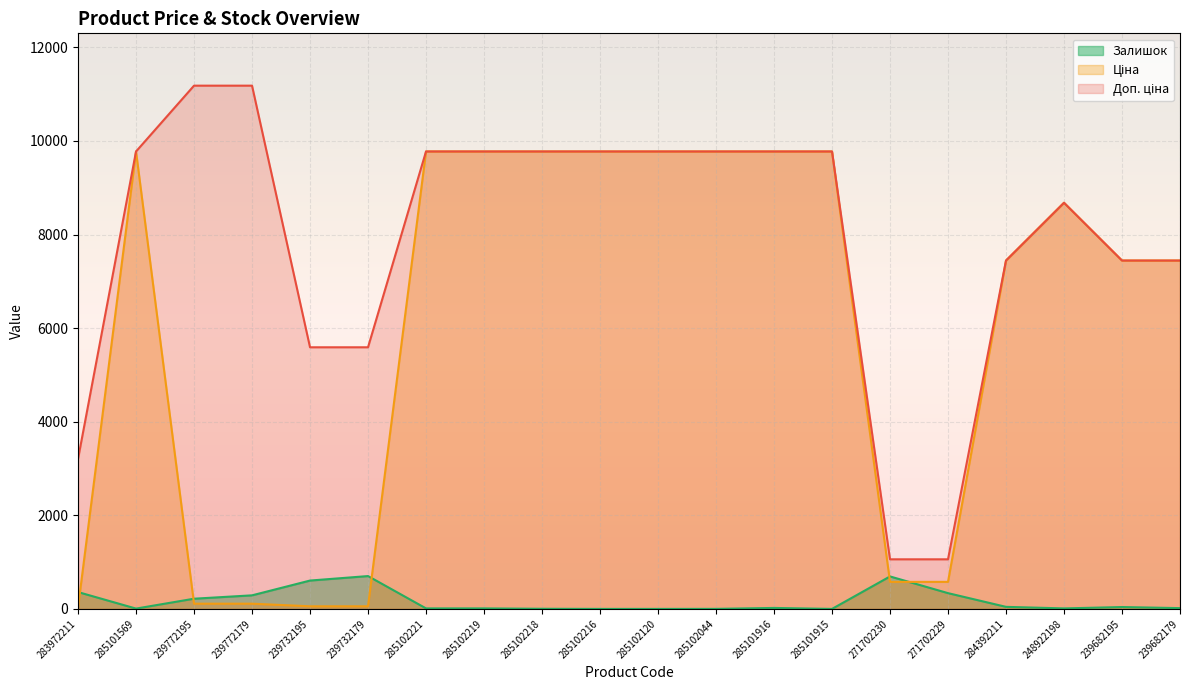

What is the sum of all Доп. ціна values?

157863.8